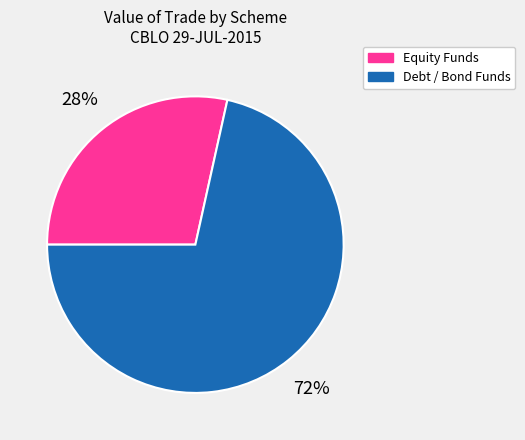

Does any single category account for the majority?

Yes